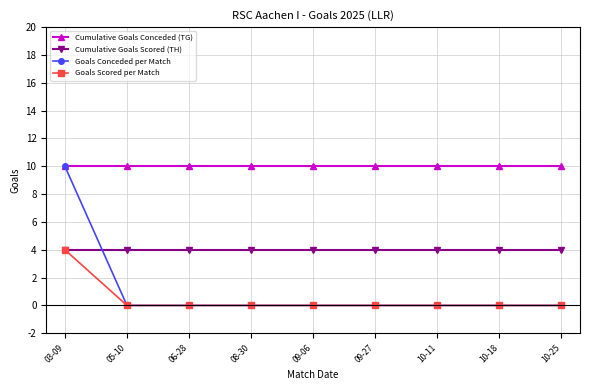

How many lines are shown in the chart?

4